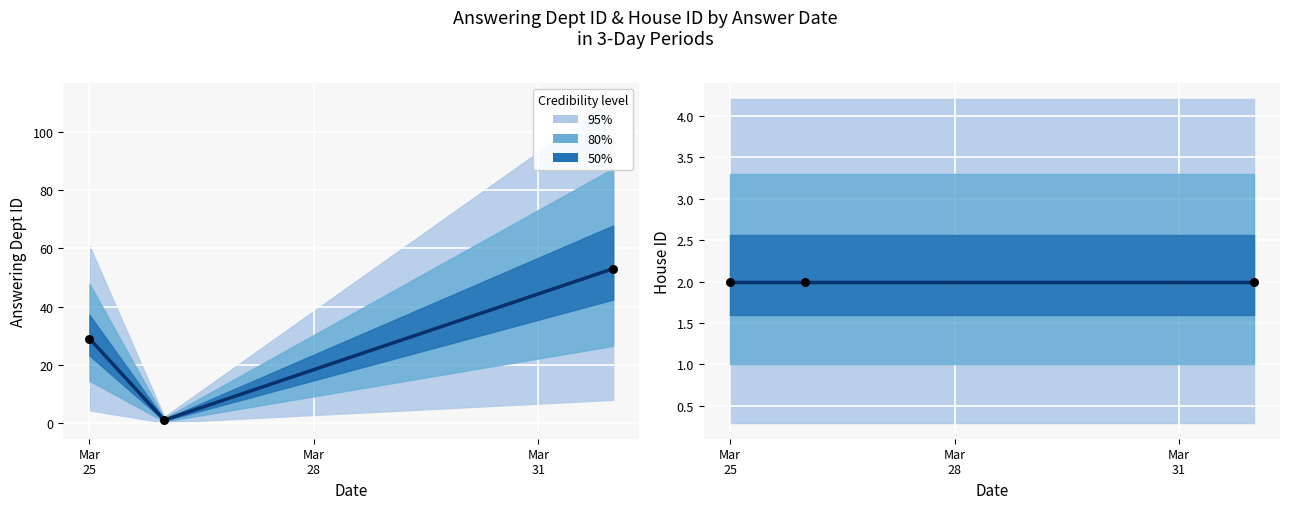

At how many categories does at least one series exceed 30?

1